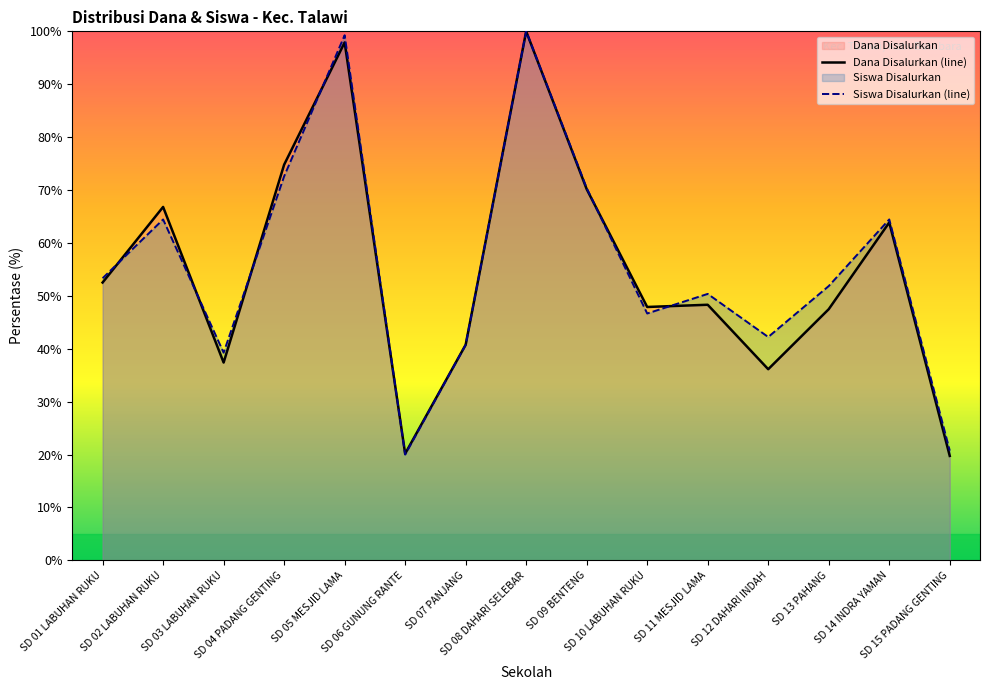

True or false: Dana Disalurkan (line) has a value of 100.0 at SD 08 DAHARI SELEBAR.

True